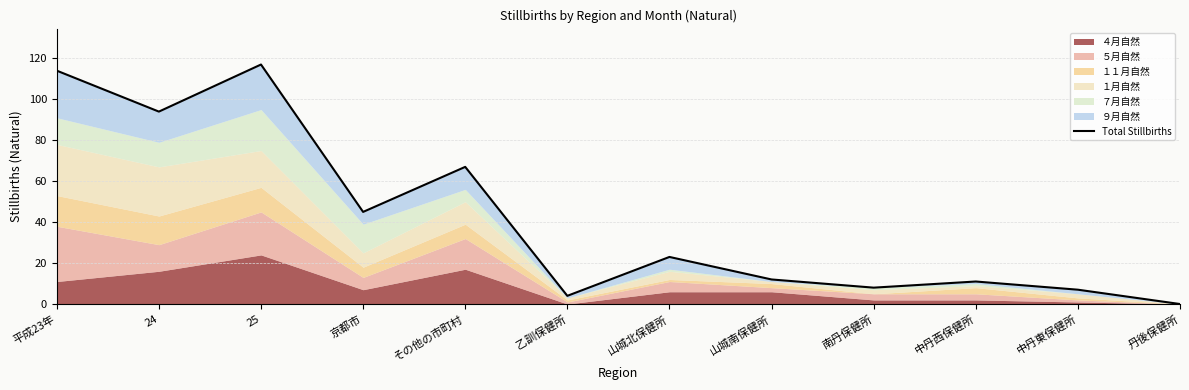

The value at 丹後保健所 is -46. True or false?

False